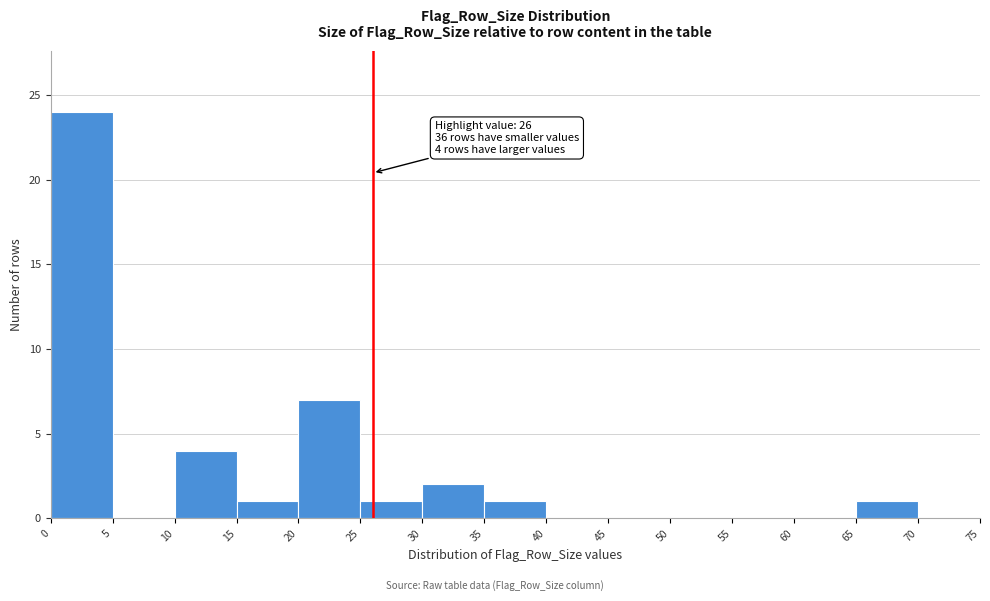

Which range on the x-axis has the tallest bar?

0 to 5